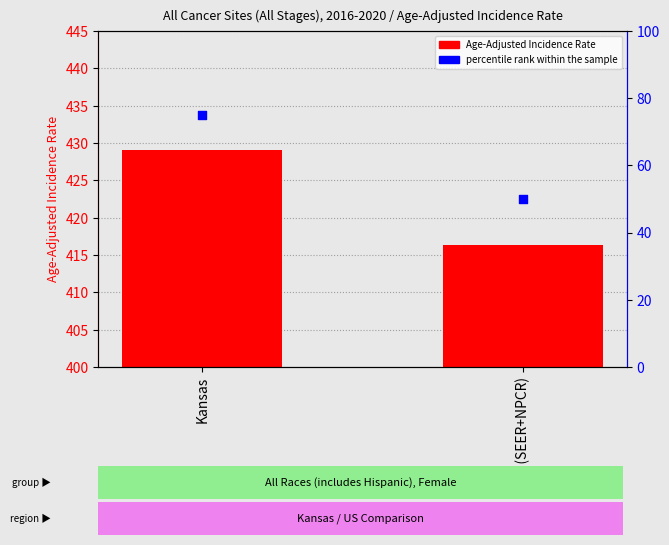

Which series has the widest spread of Y values?

percentile rank within the sample